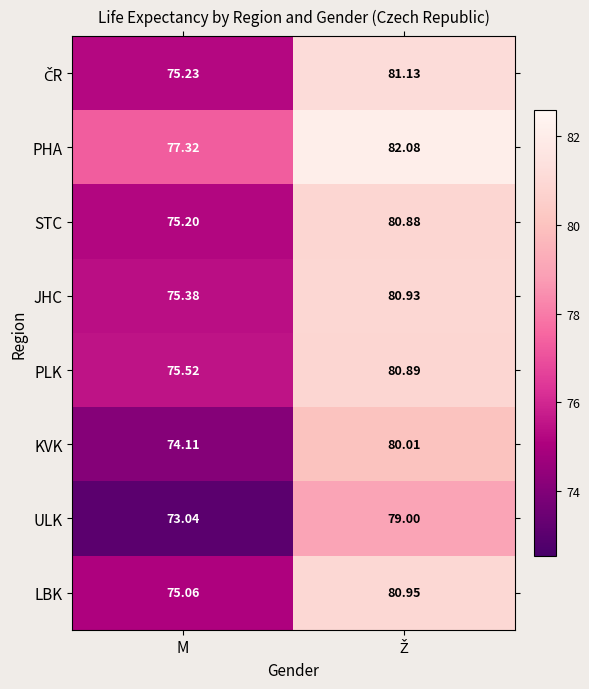

Which label corresponds to the smallest value in the chart?

M